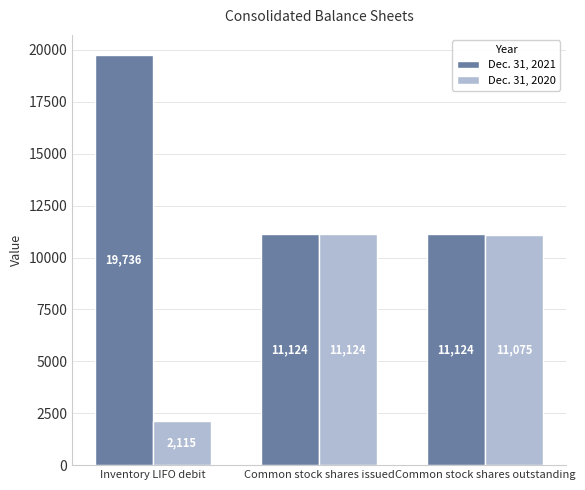

At which label does Dec. 31, 2020 first exceed 11075?

Common stock shares issued